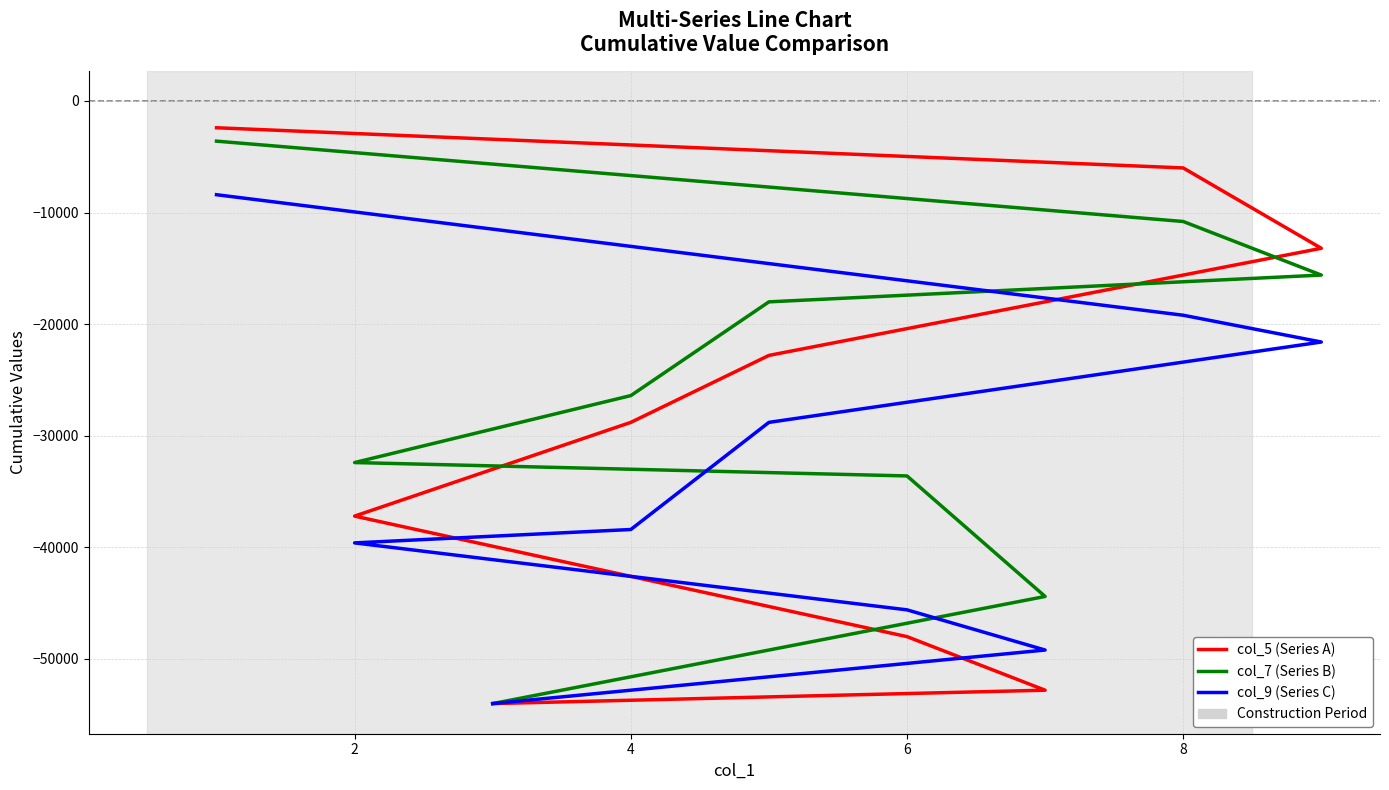

Read the col_9 (Series C) value at 6, to the nearest 100.

-45600